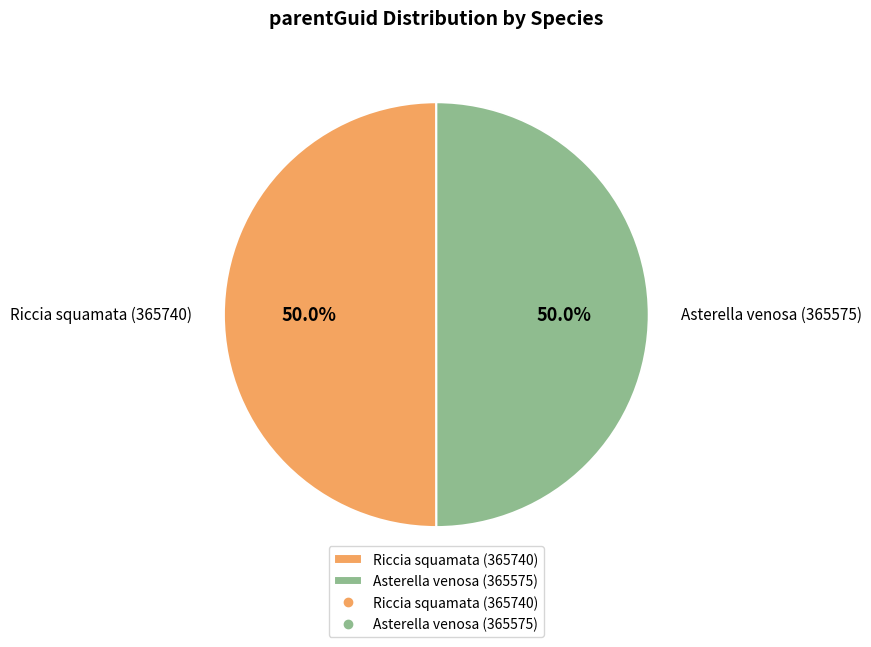

Approximately how many times larger is the value at Riccia squamata (365740) compared to Asterella venosa (365575)?

1.0